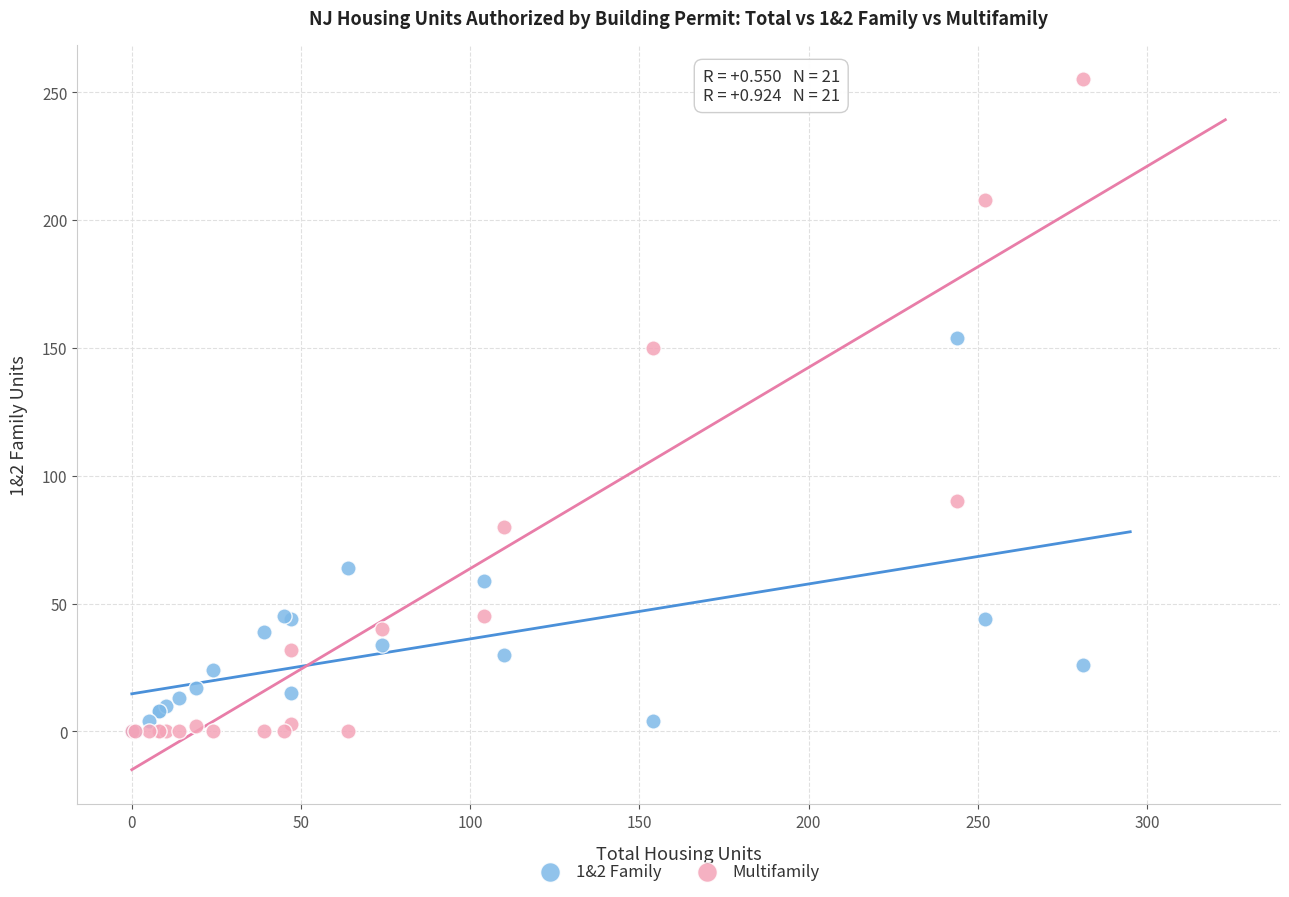

What are all the series names shown in the legend?

1&2 Family, Multifamily